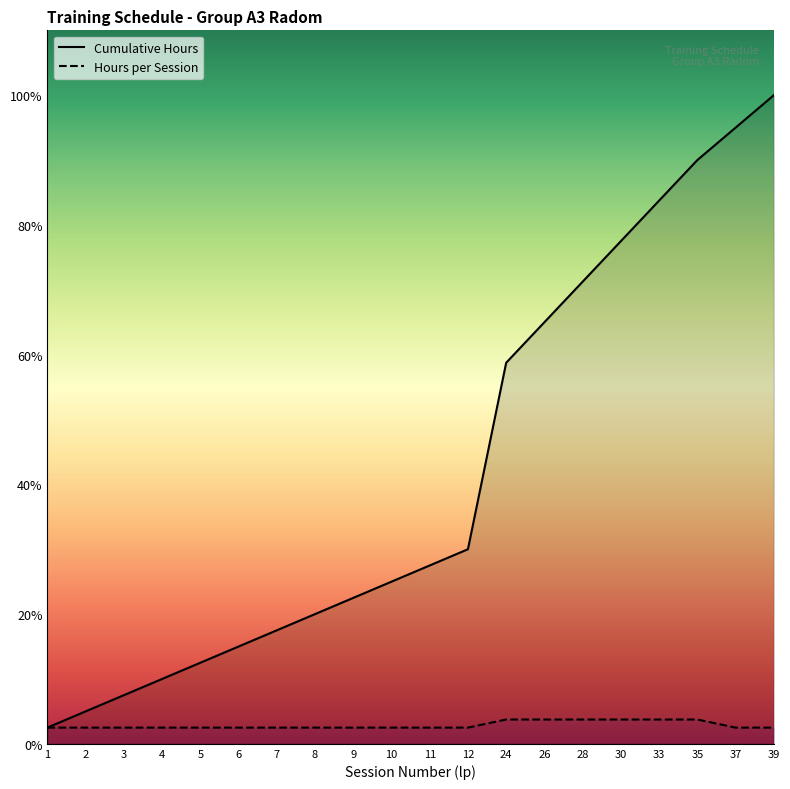

Which category has the highest value across all series?

39